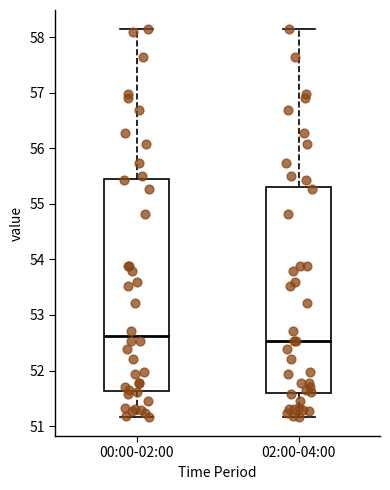

Reading left to right, transcribe this box plot: for each box, give where its median line is, the range the box spans, and where its two whiskers end, as read against the y-axis. The values are not printed on the chart, so give them approximately, as read against the axis.

00:00-02:00: median 52.6, box 51.6 to 55.4, whiskers 51.2 to 58.1
02:00-04:00: median 52.5, box 51.6 to 55.3, whiskers 51.2 to 58.1